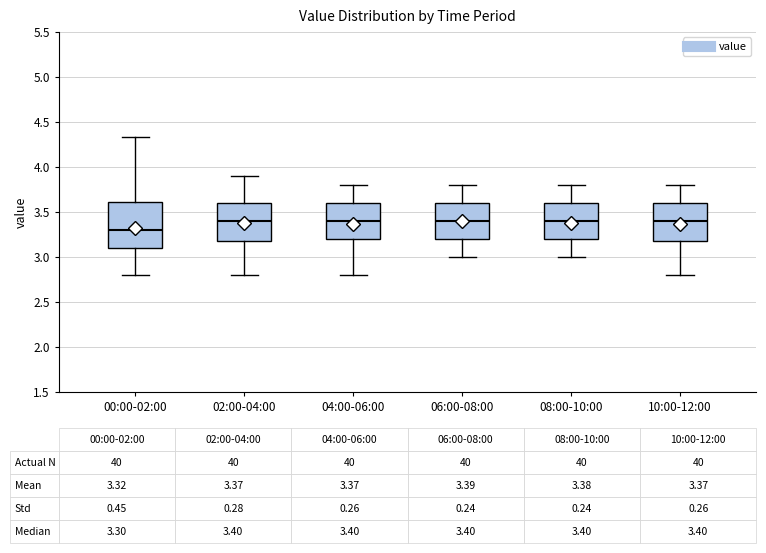

Which box is the tallest, from its lower edge to its upper edge?

00:00-02:00